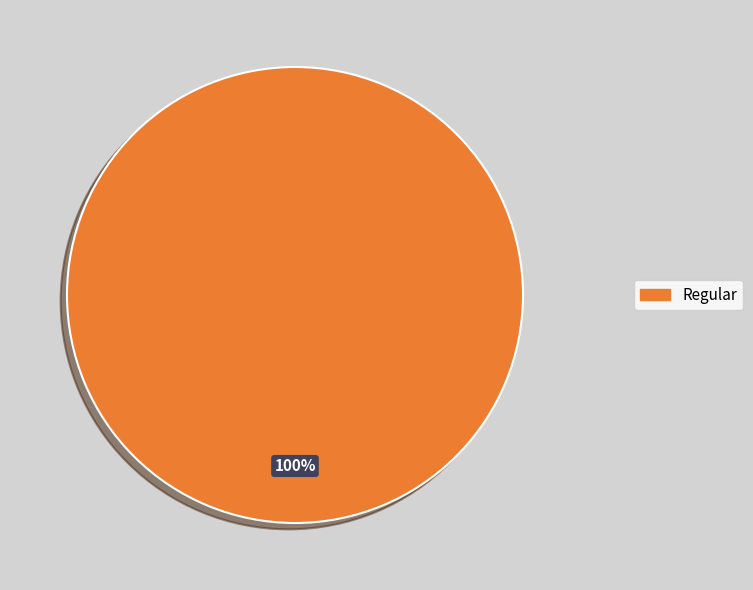

Is there a majority slice in this chart?

Yes